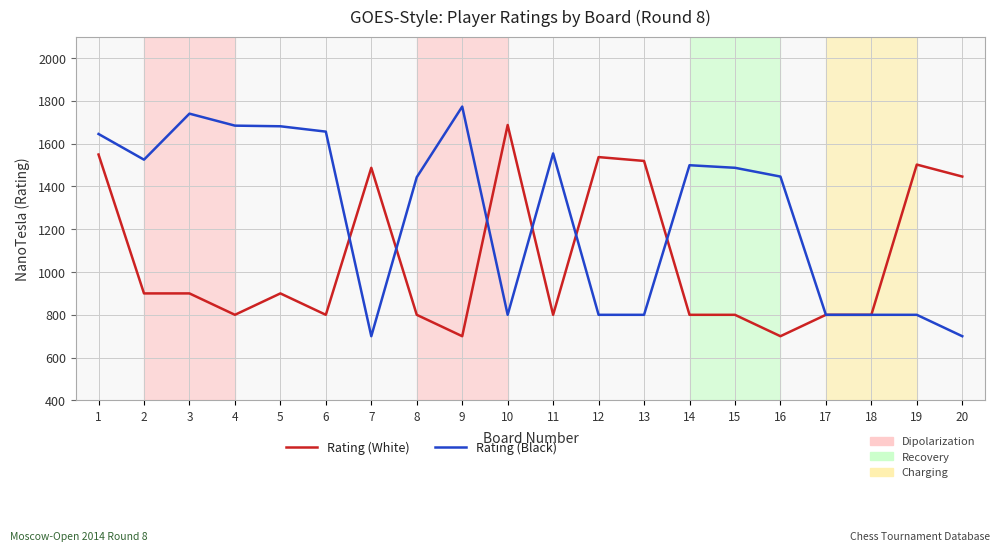

What is the spread (max minus min) of values at 20?

746